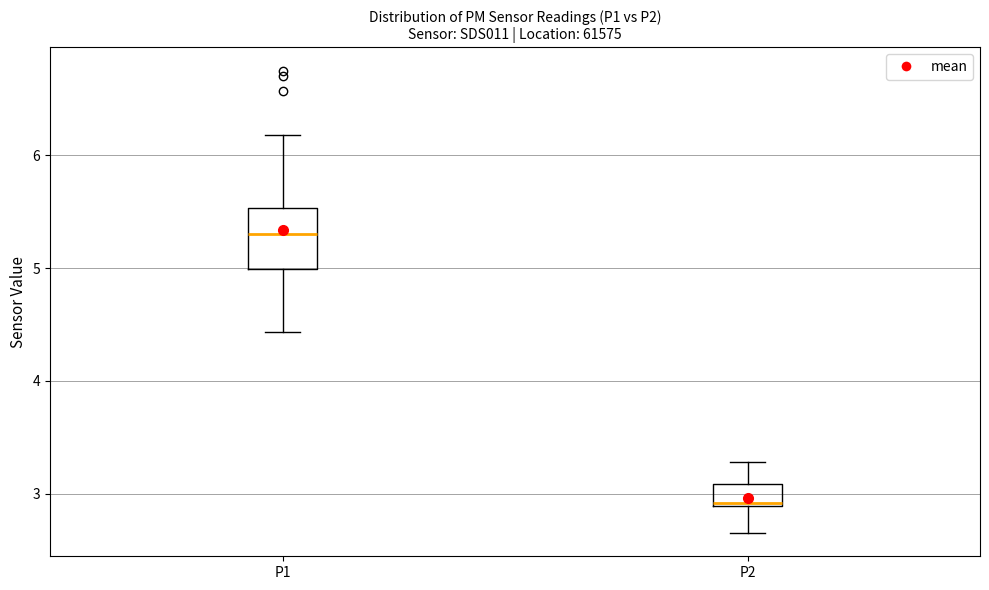

Where does the upper whisker of the box for P1 end on the y-axis? The values are not printed on the chart, so give them approximately, as read against the axis.

6.2